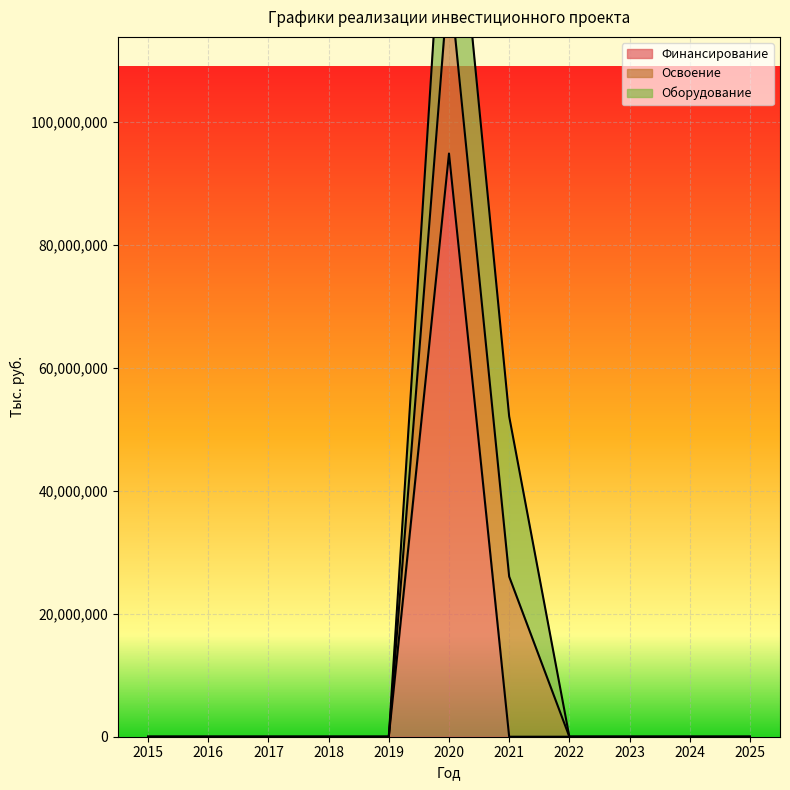

How many values in Освоение are above zero?

2